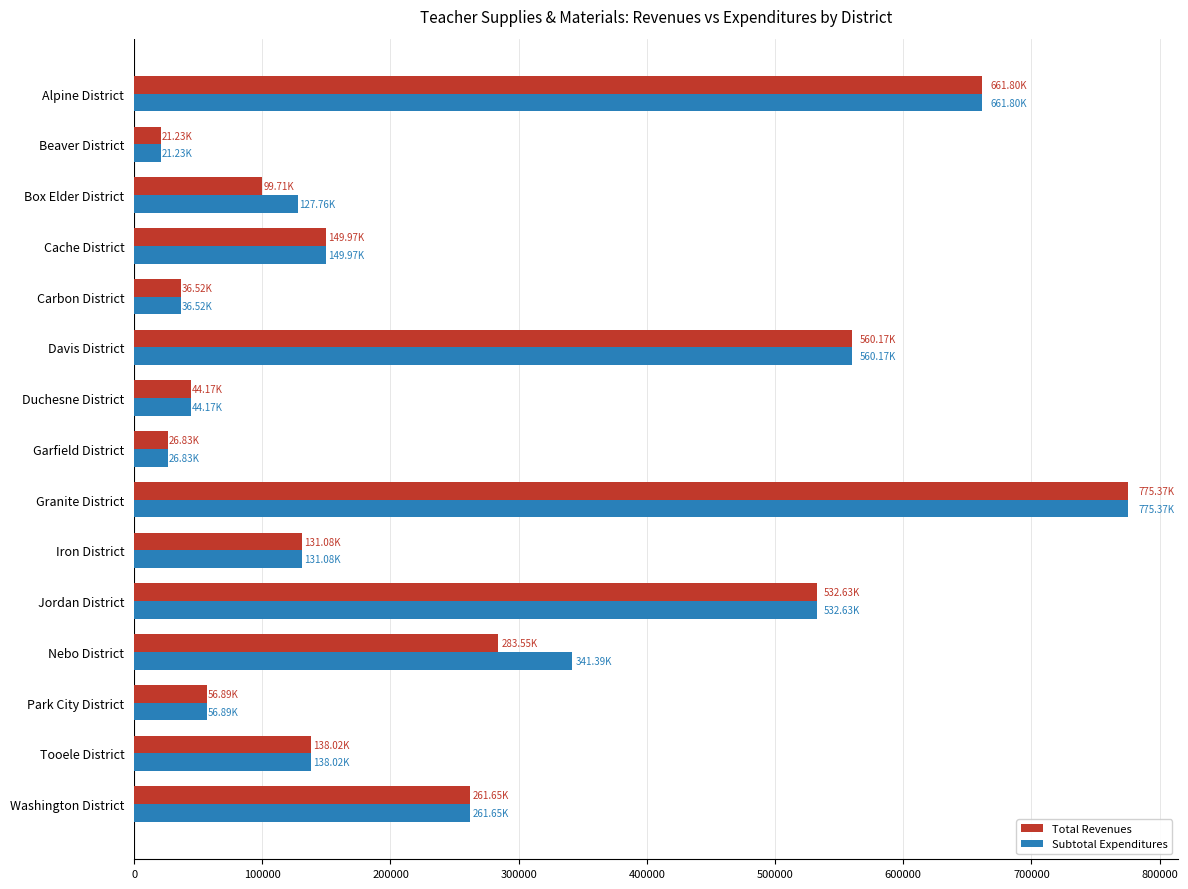

What is the difference between the maximum and minimum values in the Subtotal Expenditures series?

754132.9